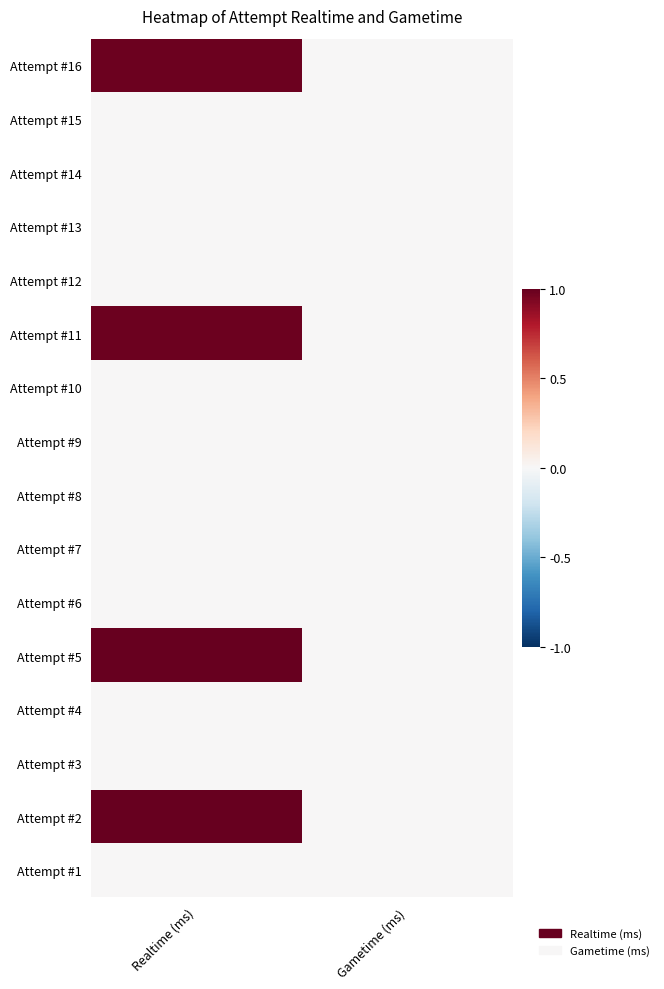

Rank the series by their maximum value, from highest to lowest.

Attempt #5, Attempt #2, Attempt #11, Attempt #16, Attempt #15, Attempt #14, Attempt #13, Attempt #12, Attempt #10, Attempt #9, Attempt #8, Attempt #7, Attempt #6, Attempt #4, Attempt #3, Attempt #1